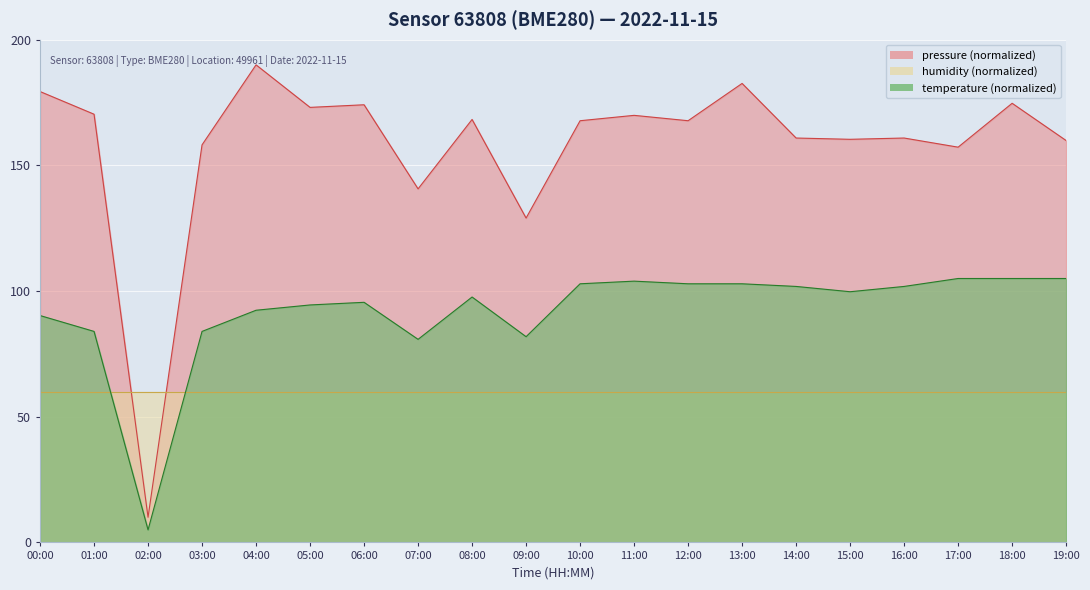

True or false: pressure has more than 0 points higher than both neighbors.

True